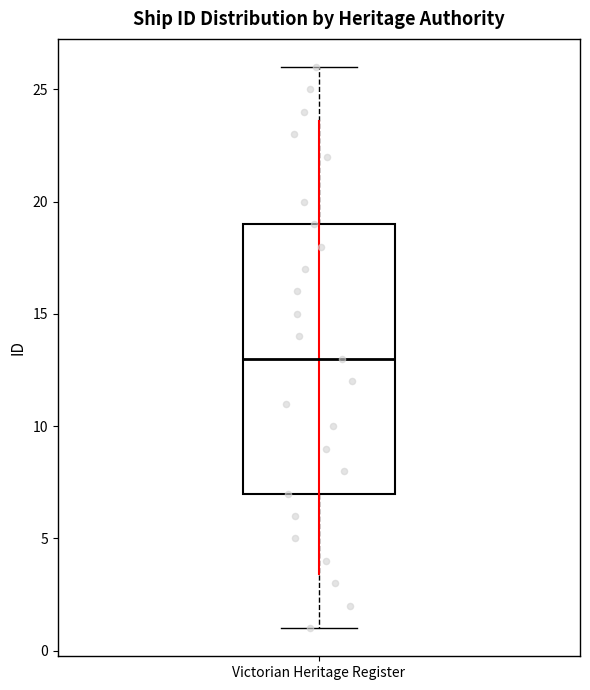

Read this box plot against the y-axis: the position of the median line, the range covered by the box, and the ends of both whiskers. The values are not printed on the chart, so give them approximately, as read against the axis.

median 13, box 7 to 19, whiskers 1 to 26